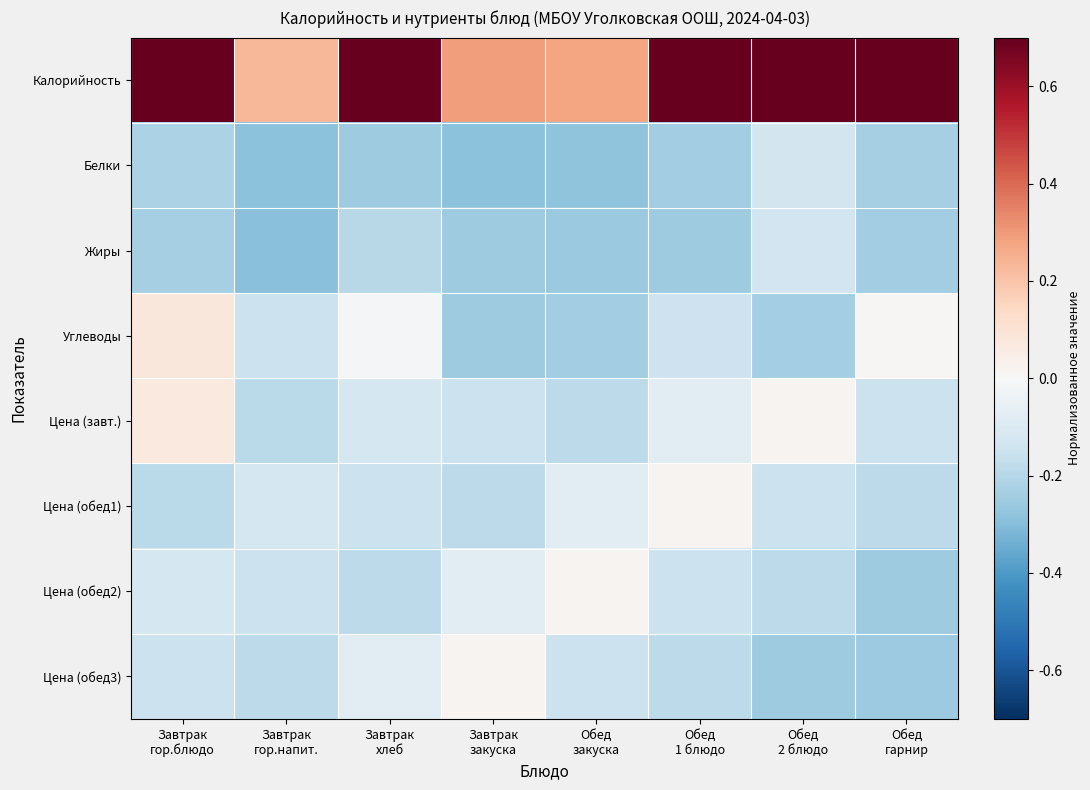

Rank the series at Завтрак гор.напит. from lowest to highest value.

Жиры, Белки, Цена (завт.), Цена (обед3), Цена (обед2), Углеводы, Цена (обед1), Калорийность